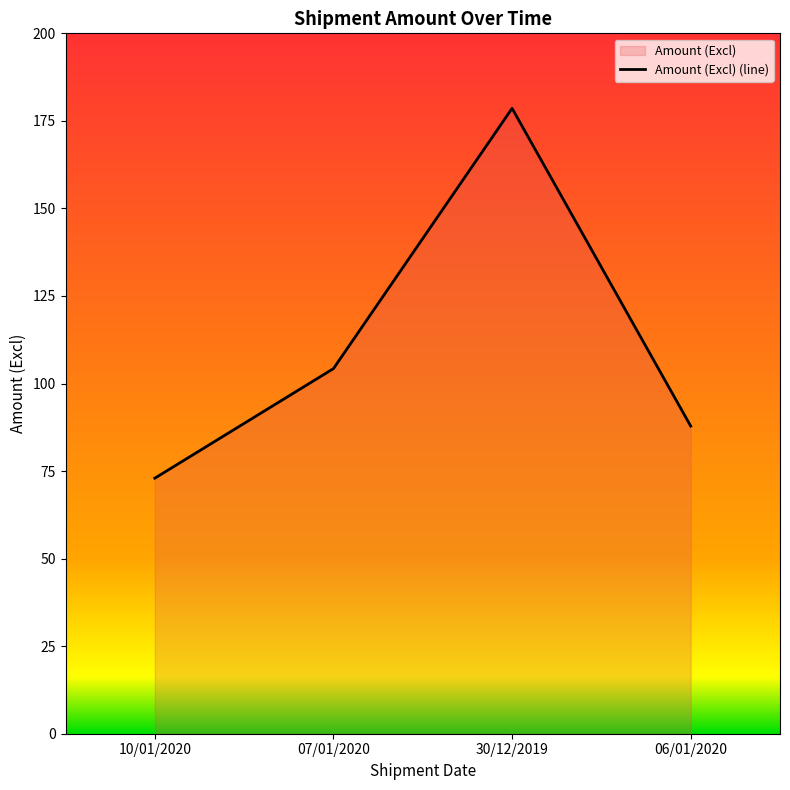

What is the sum of all values?

443.7